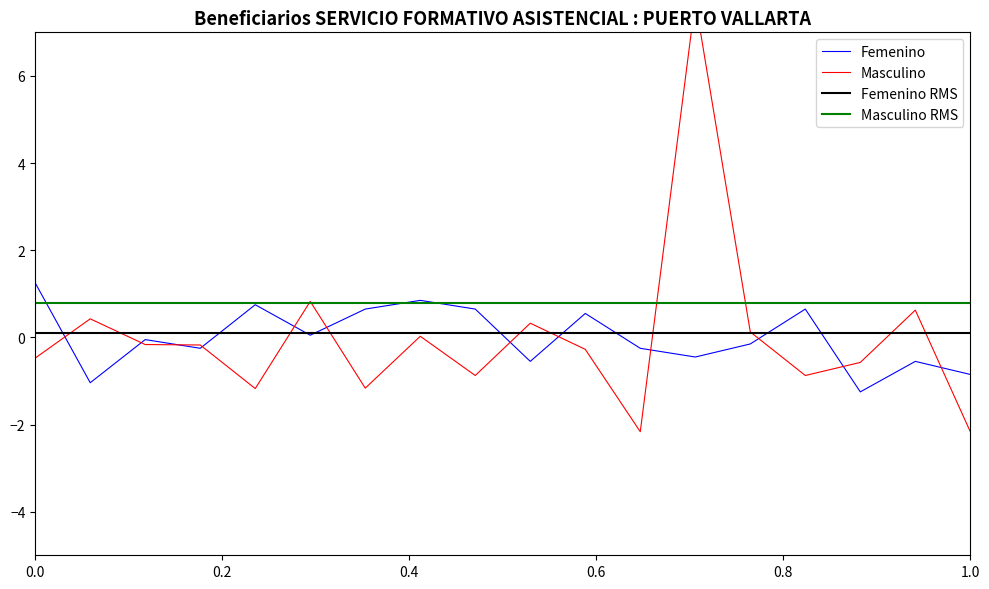

Reading right to left, what are all the values shown in this chart?

Femenino: -0.9	-0.6	-1.3	0.6	-0.2	-0.5	-0.3	0.5	-0.6	0.6	0.8	0.6	0.0	0.7	-0.3	-0.1	-1.0	1.2
Masculino: -2.2	0.6	-0.6	-0.9	0.1	7.7	-2.2	-0.3	0.3	-0.9	0.0	-1.2	0.8	-1.2	-0.2	-0.2	0.4	-0.5